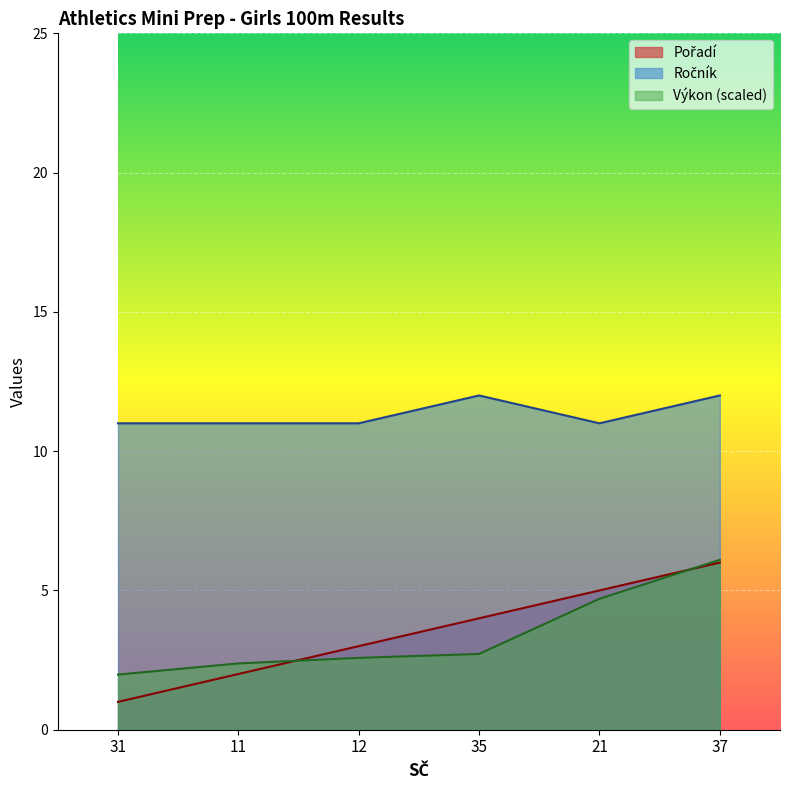

At how many categories does at least one series exceed 11?

2